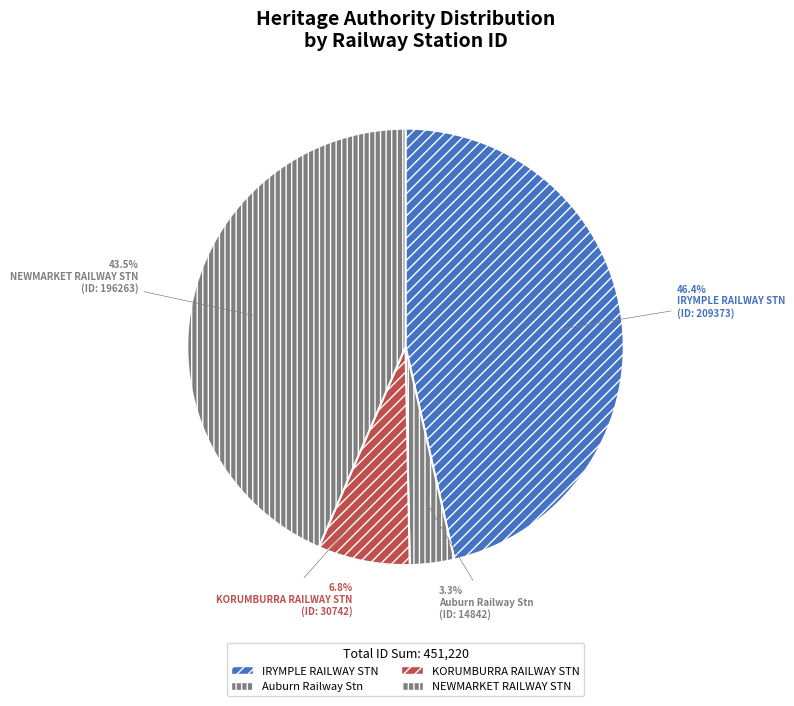

Is there any slice that represents more than half of the pie?

No